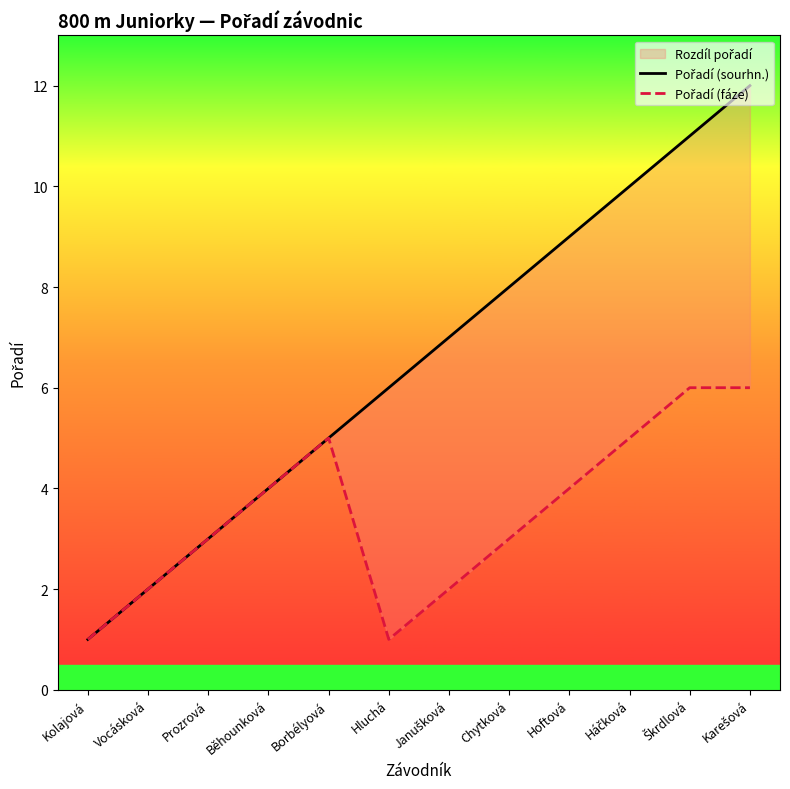

How many interior local peaks does the Pořadí (fáze) series have?

1